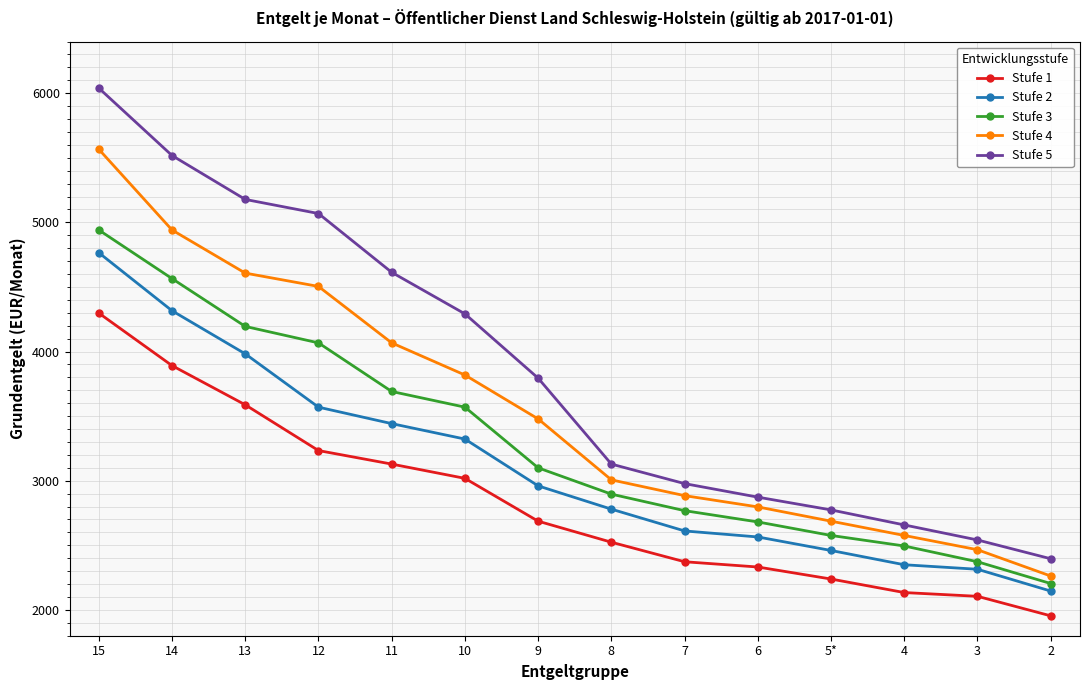

List the labels in order of Stufe 5 value, largest first.

15, 14, 13, 12, 11, 10, 9, 8, 7, 6, 5*, 4, 3, 2